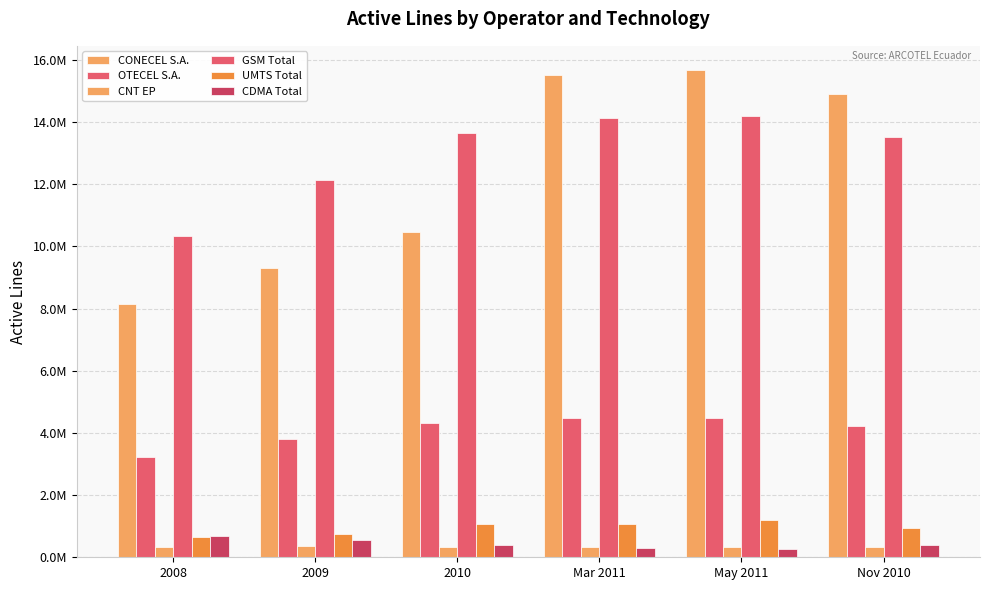

Reading right to left, transcribe all the data shown in this chart.

CONECEL S.A.: 14891181	15670691	15507340	10470502	9291268	8156359
OTECEL S.A.: 4221593	4476084	4468931	4314599	3806432	3211922
CNT EP: 320319	335329	331798	333730	356900	323967
GSM Total: 13523072	14201696	14121932	13657394	12151710	10346902
UMTS Total: 957511	1200732	1075928	1071603	758577	656989
CDMA Total: 410598	268263	309480	389834	544313	688357